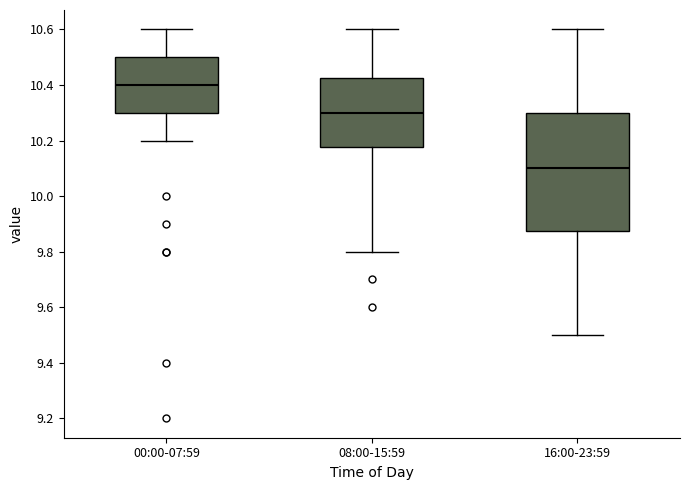

Where does the upper whisker of the box for 16:00-23:59 end on the y-axis? The values are not printed on the chart, so give them approximately, as read against the axis.

10.60